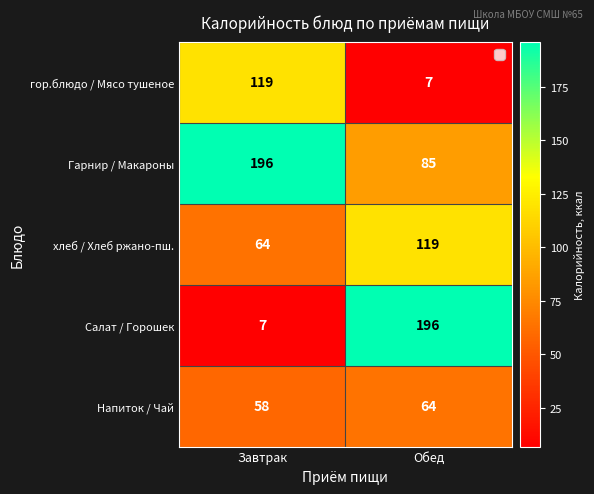

Rank the categories by Напиток / Чай value from highest to lowest.

Обед, Завтрак